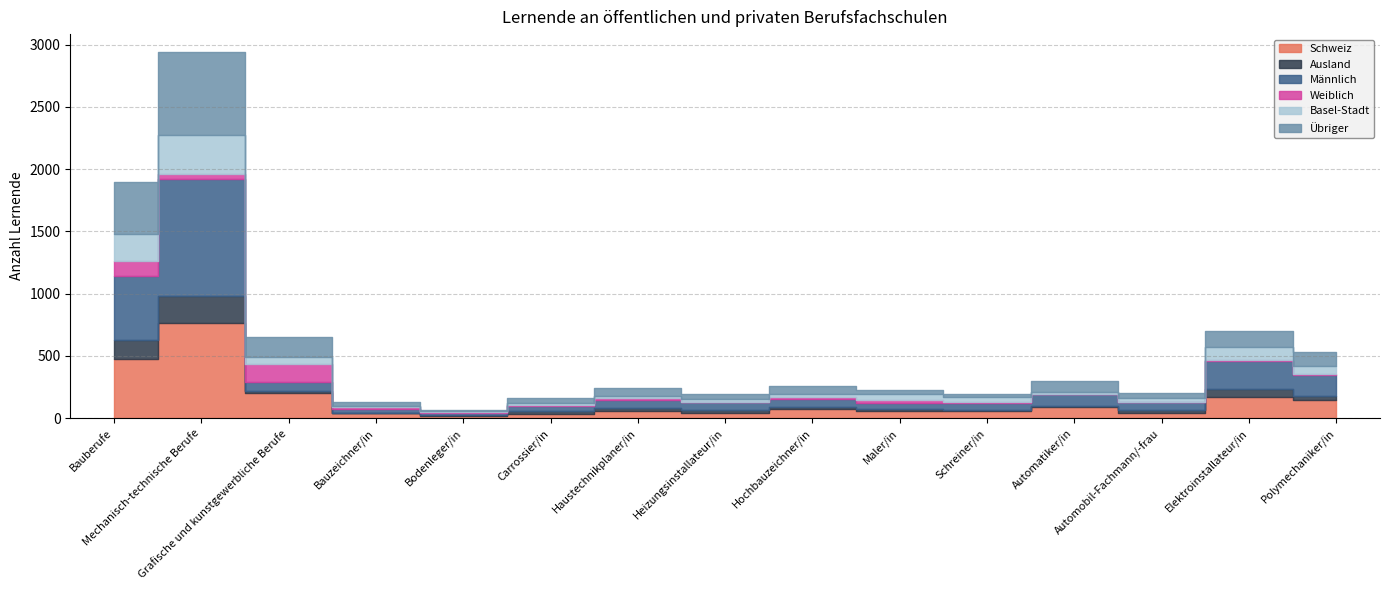

The value of Übriger at Grafische und kunstgewerbliche Berufe is 160. True or false?

True